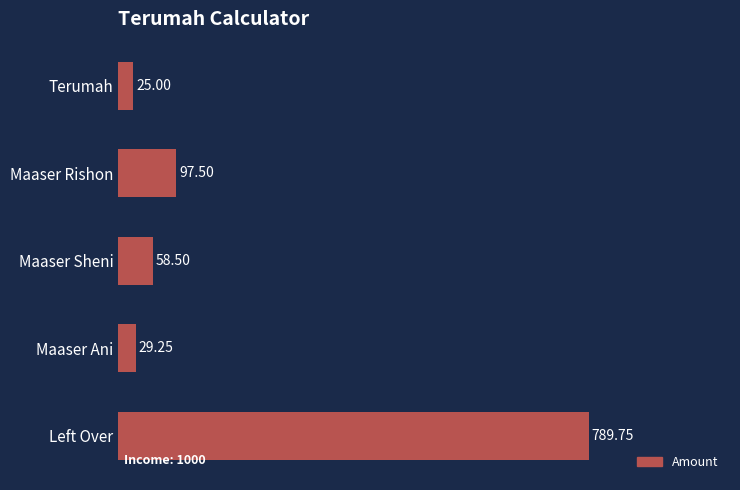

What is the sum of all values?

1000.0